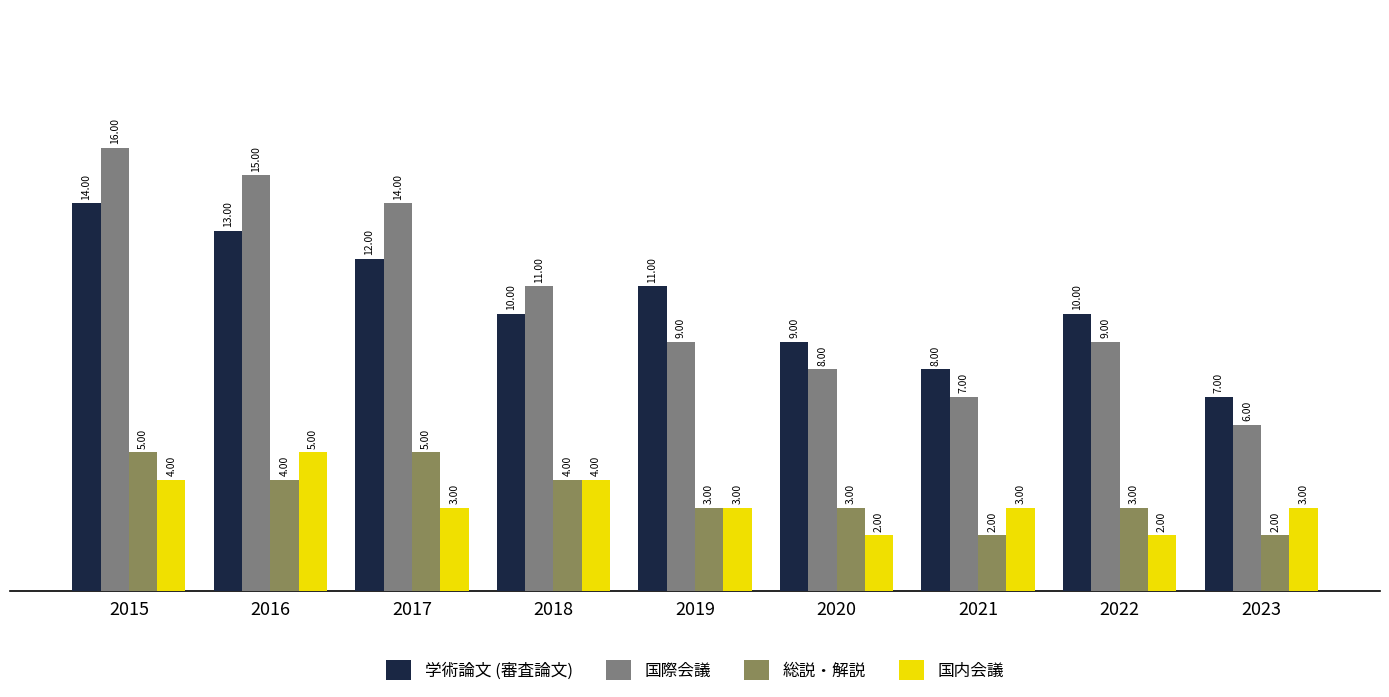

Which series has the largest total across all categories?

国際会議